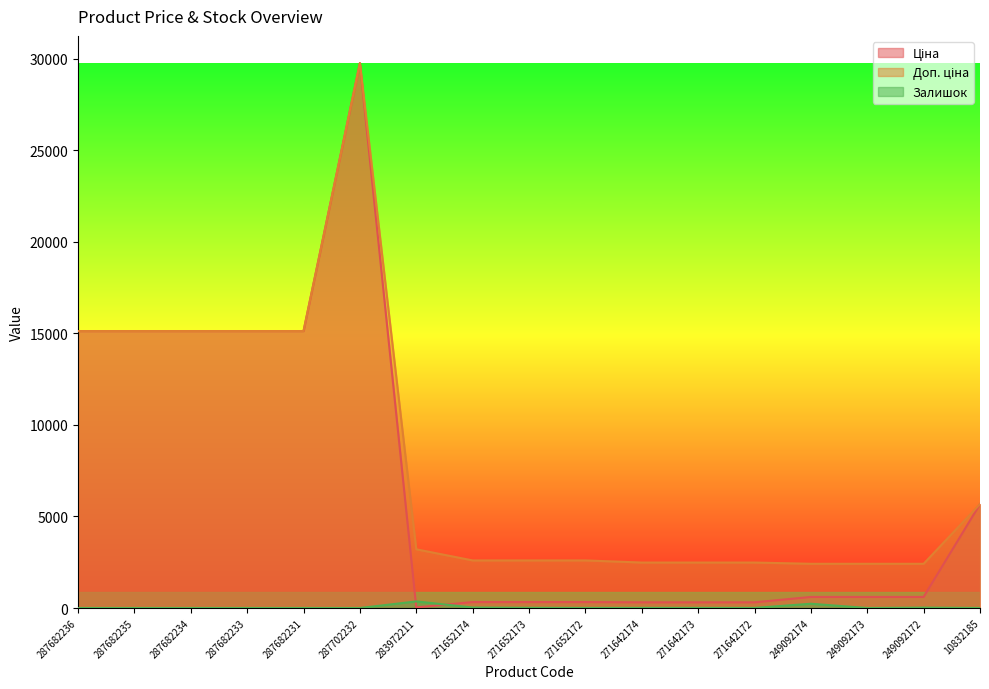

At how many categories does at least one series exceed 15743?

1